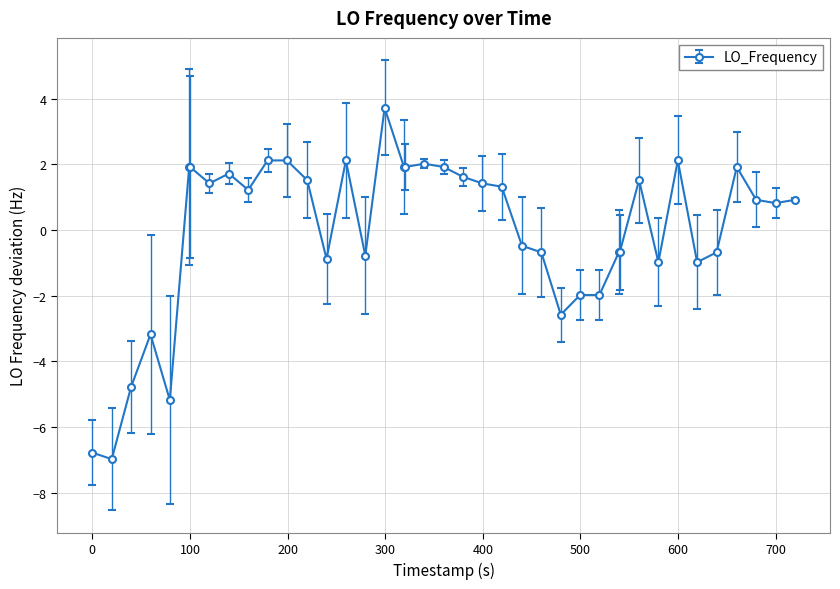

How many lines are shown in the chart?

1